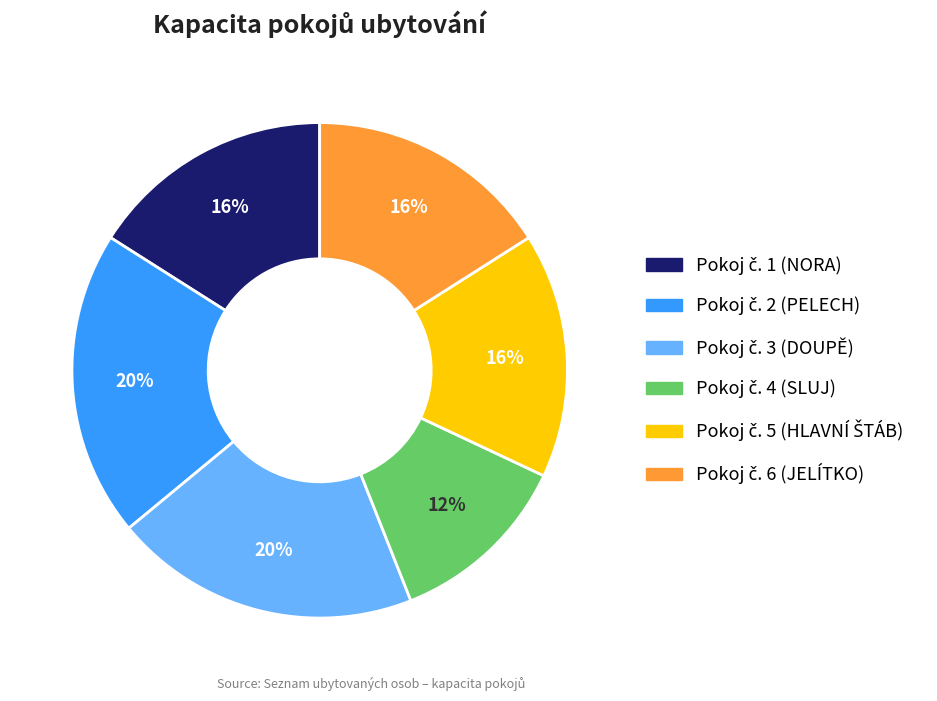

Is there a majority slice in this chart?

No